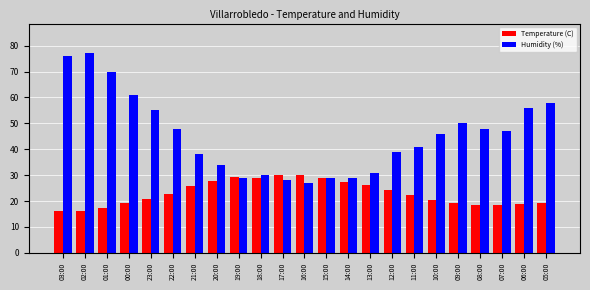

The value of Humidity (%) at 10:00 is 46.0. True or false?

True